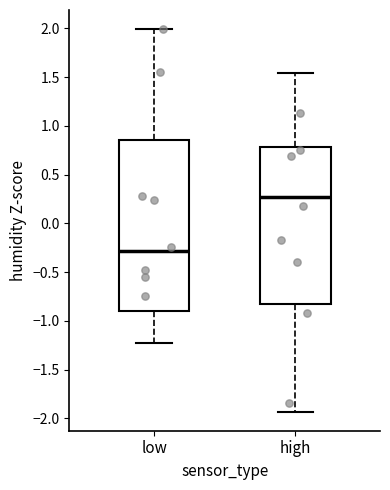

Reading left to right, read every box against the y-axis: the position of its median line, the range the box covers, and the ends of its whiskers. The values are not printed on the chart, so give them approximately, as read against the axis.

low: median -0.30, box -0.90 to 0.85, whiskers -1.25 to 2.00
high: median 0.25, box -0.85 to 0.80, whiskers -1.95 to 1.55